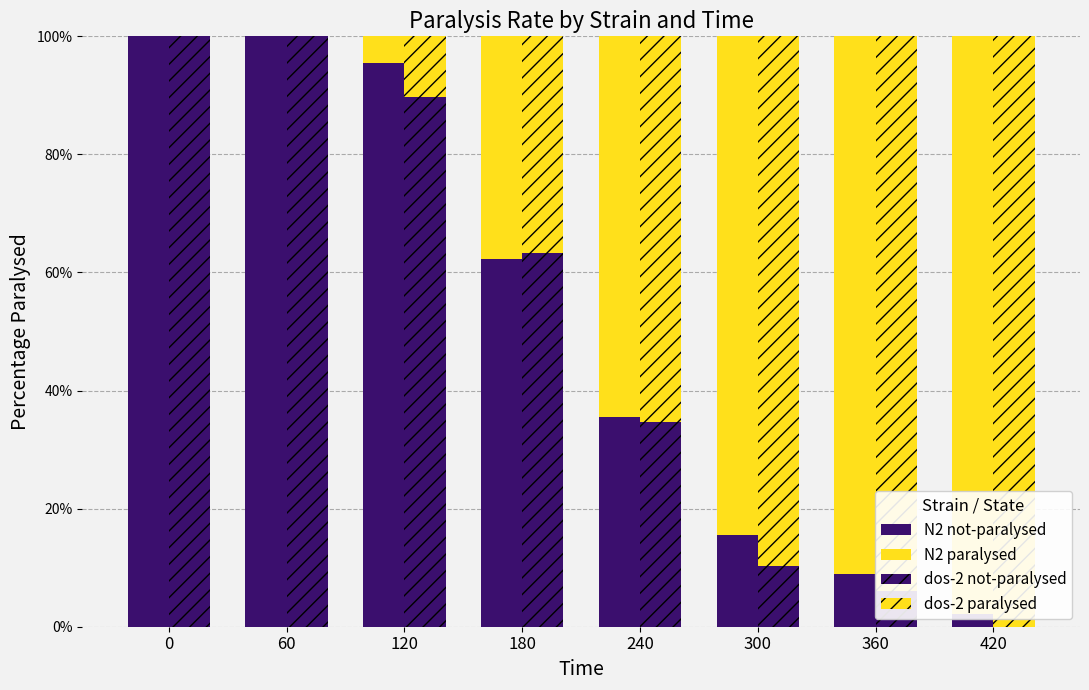

Reading left to right, transcribe all the data shown in this chart.

N2 not-paralysed: 0=100.0	60=100.0	120=95.6	180=62.2	240=35.6	300=15.6	360=8.9	420=2.2
N2 paralysed: 0=0.0	60=0.0	120=4.4	180=37.8	240=64.4	300=84.4	360=91.1	420=97.8
dos-2 not-paralysed: 0=100.0	60=100.0	120=89.8	180=63.3	240=34.7	300=10.2	360=6.1	420=0.0
dos-2 paralysed: 0=0.0	60=0.0	120=10.2	180=36.7	240=65.3	300=89.8	360=93.9	420=100.0